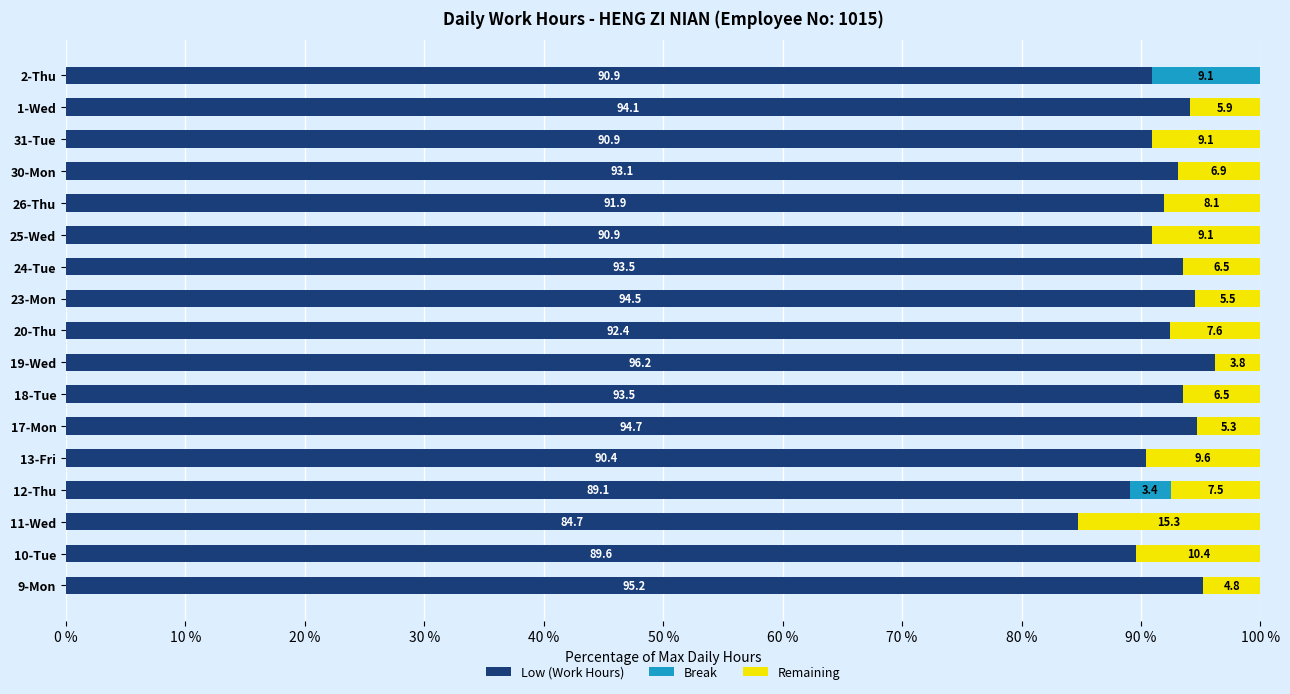

How many distinct data groups are displayed?

3